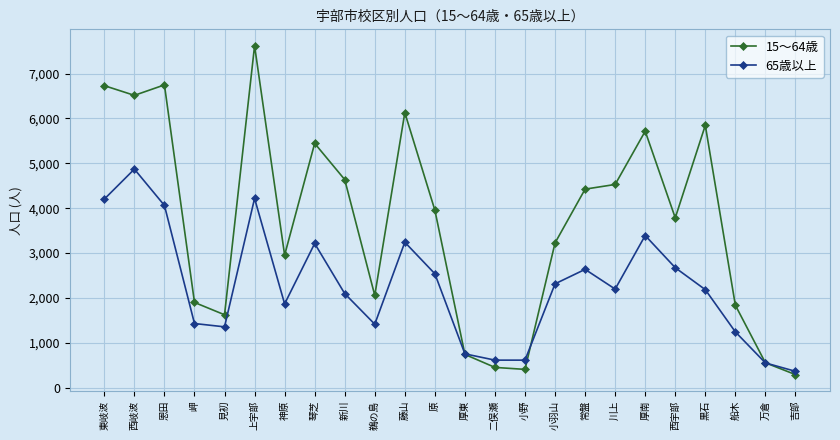

At 上宇部, list the series in order from largest to smallest.

15～64歳, 65歳以上